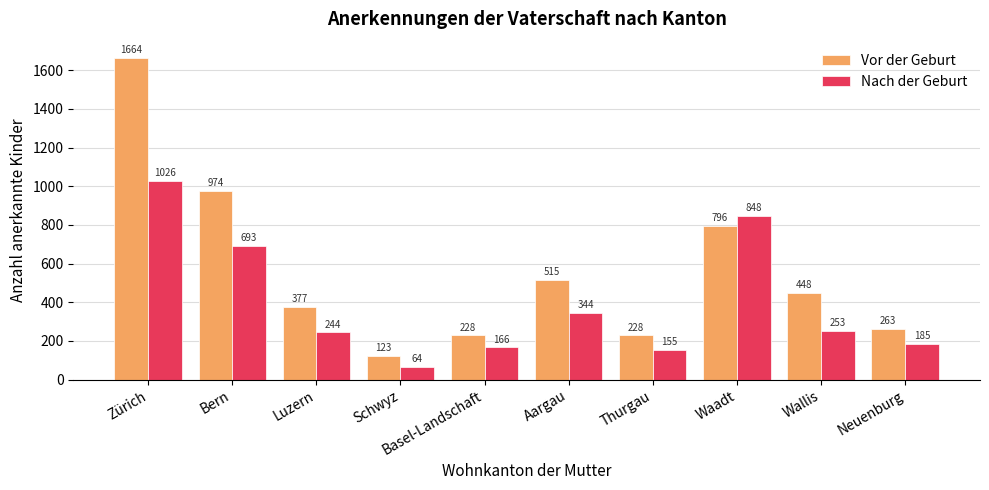

Rank the series by their maximum value, from lowest to highest.

Nach der Geburt, Vor der Geburt